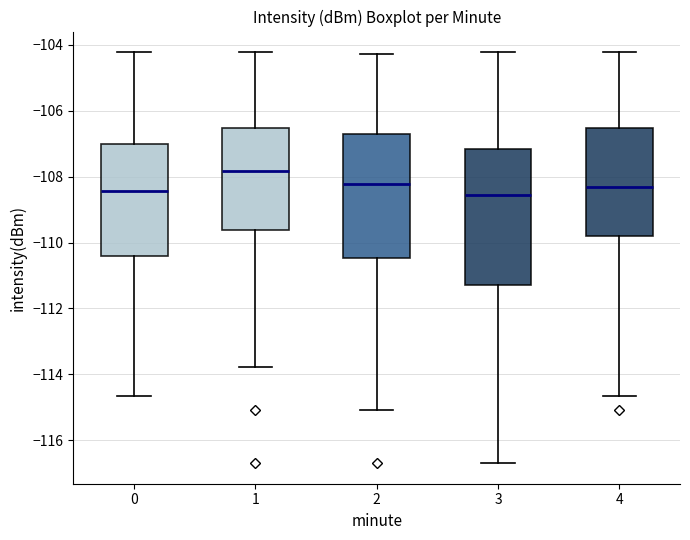

Reading left to right, transcribe this box plot: for each box, give where its median line is, the range the box spans, and where its two whiskers end, as read against the y-axis. The values are not printed on the chart, so give them approximately, as read against the axis.

0: median -108.4, box -110.4 to -107.0, whiskers -114.6 to -104.2
1: median -107.8, box -109.6 to -106.6, whiskers -113.8 to -104.2
2: median -108.2, box -110.4 to -106.6, whiskers -115.0 to -104.2
3: median -108.6, box -111.2 to -107.2, whiskers -116.6 to -104.2
4: median -108.4, box -109.8 to -106.6, whiskers -114.6 to -104.2